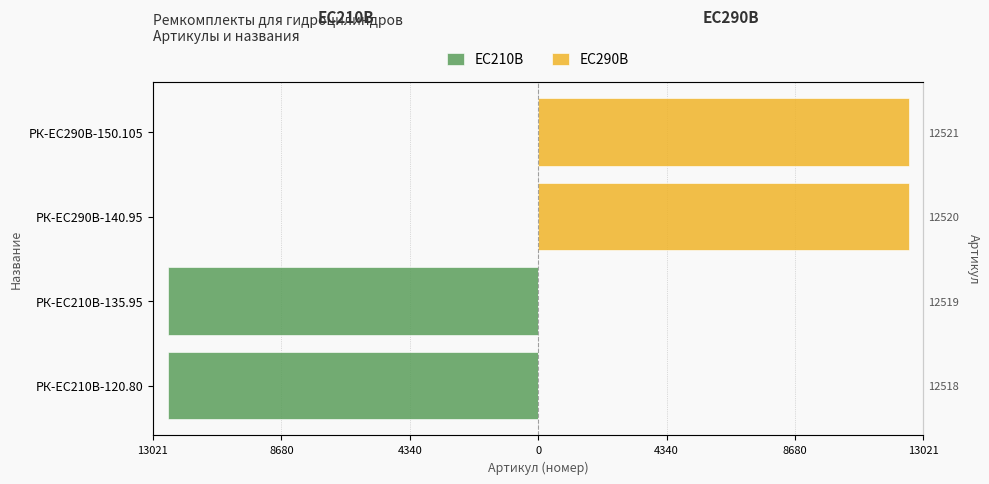

List the series in order of their overall mean, highest first.

ЕС290В, EC210В